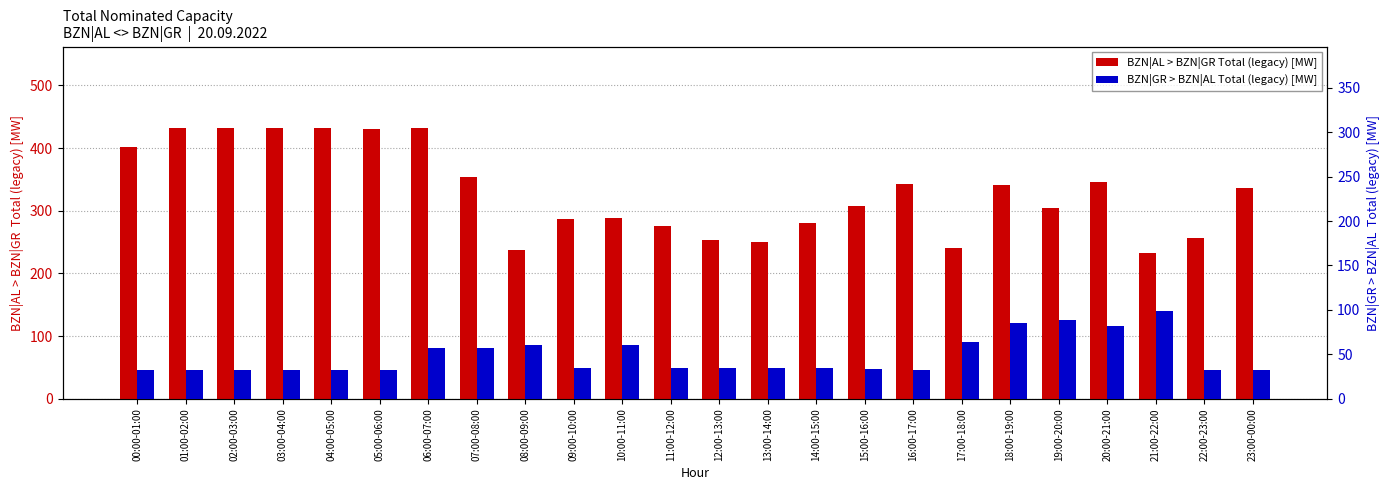

How many data points in BZN|GR > BZN|AL Total (legacy) [MW] are less than 35?

10